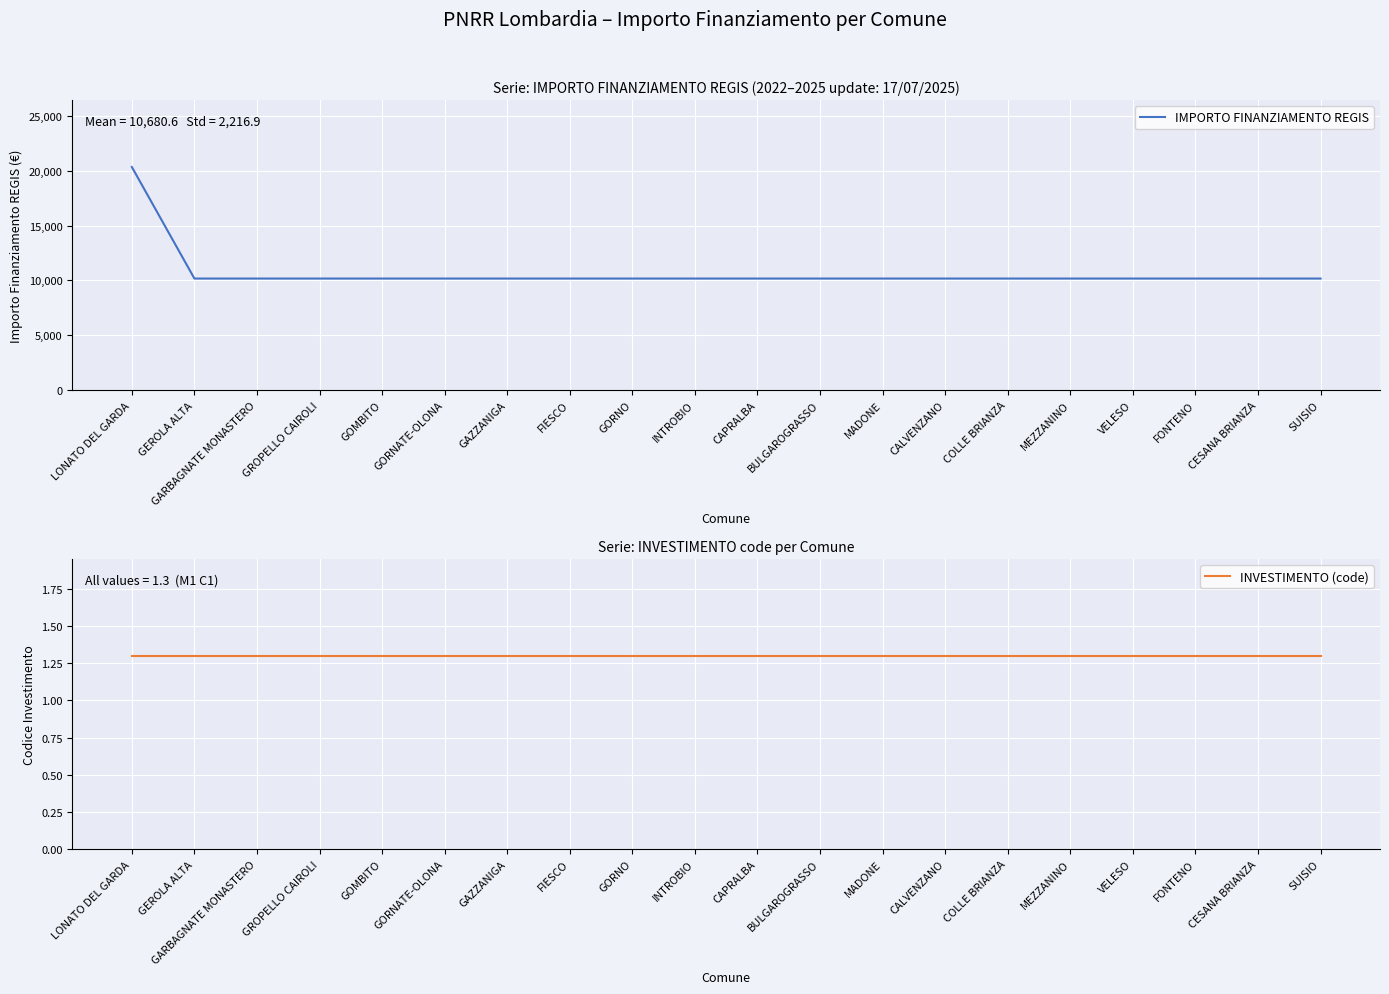

Between COLLE BRIANZA and MEZZANINO, which series saw the biggest shift?

IMPORTO FINANZIAMENTO REGIS